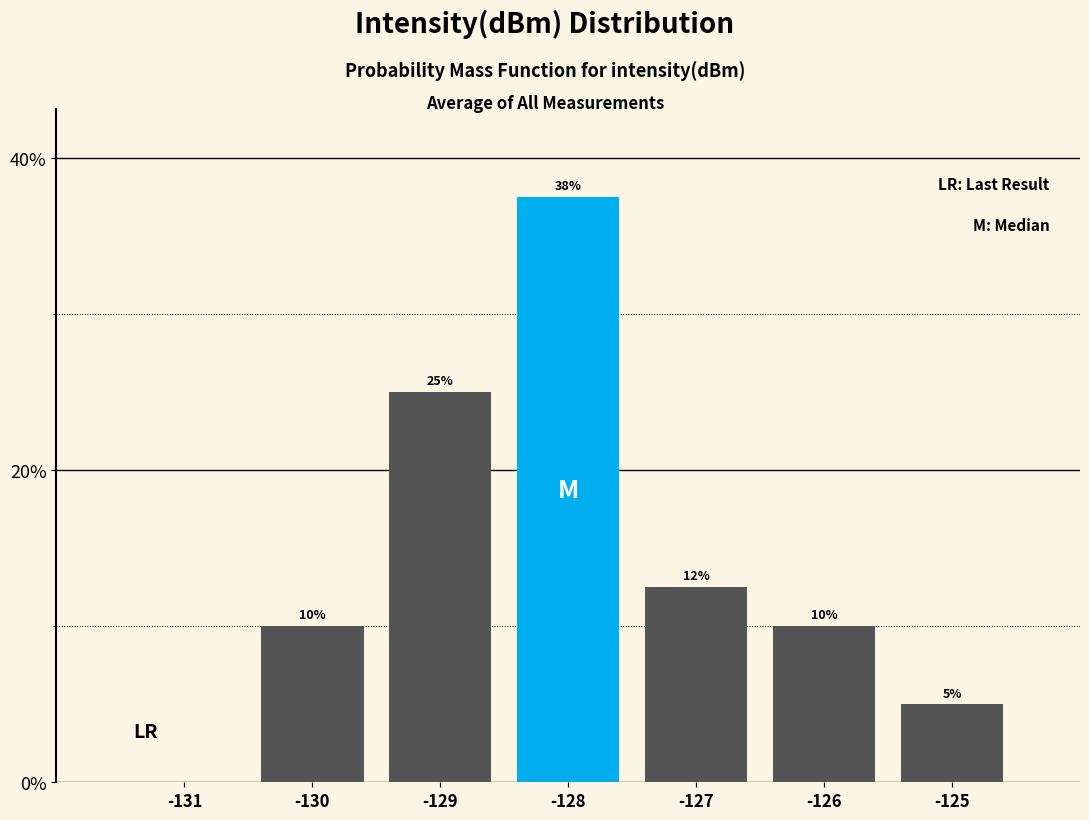

Between -126 and -128, which is larger?

-128